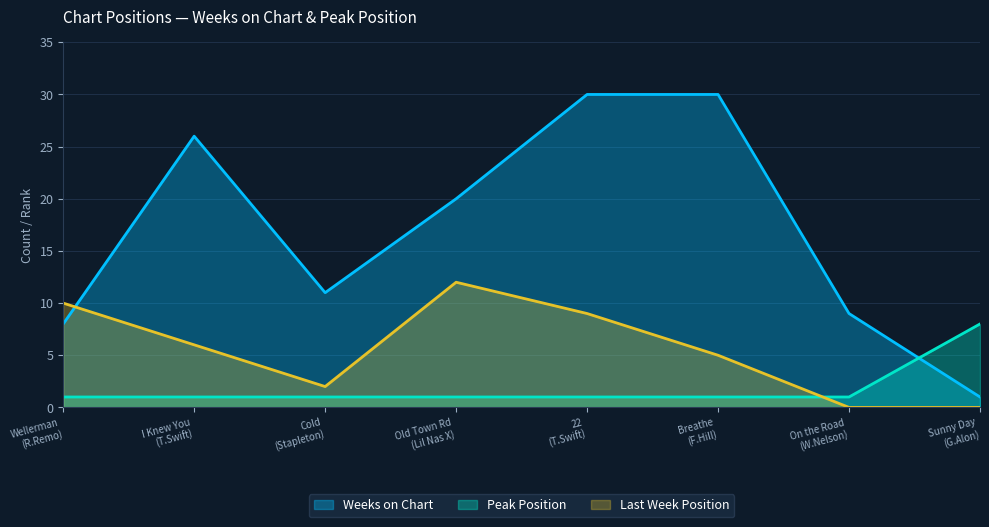

How many data points does each series have?

8